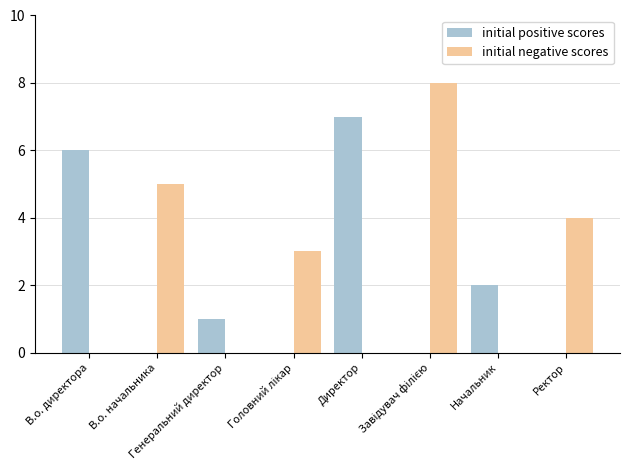

What are all the series names shown in the legend?

initial positive scores, initial negative scores